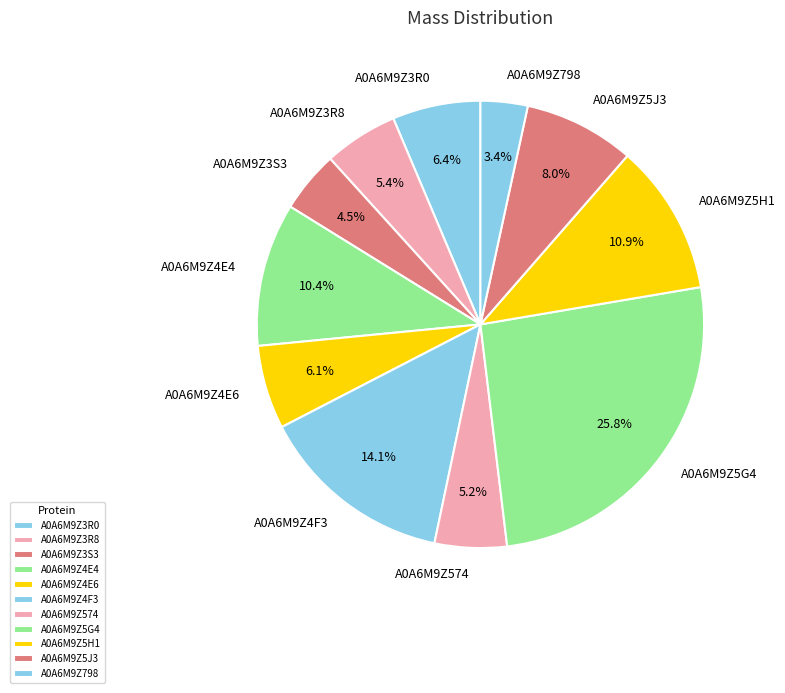

Which slice is the smallest?

A0A6M9Z798